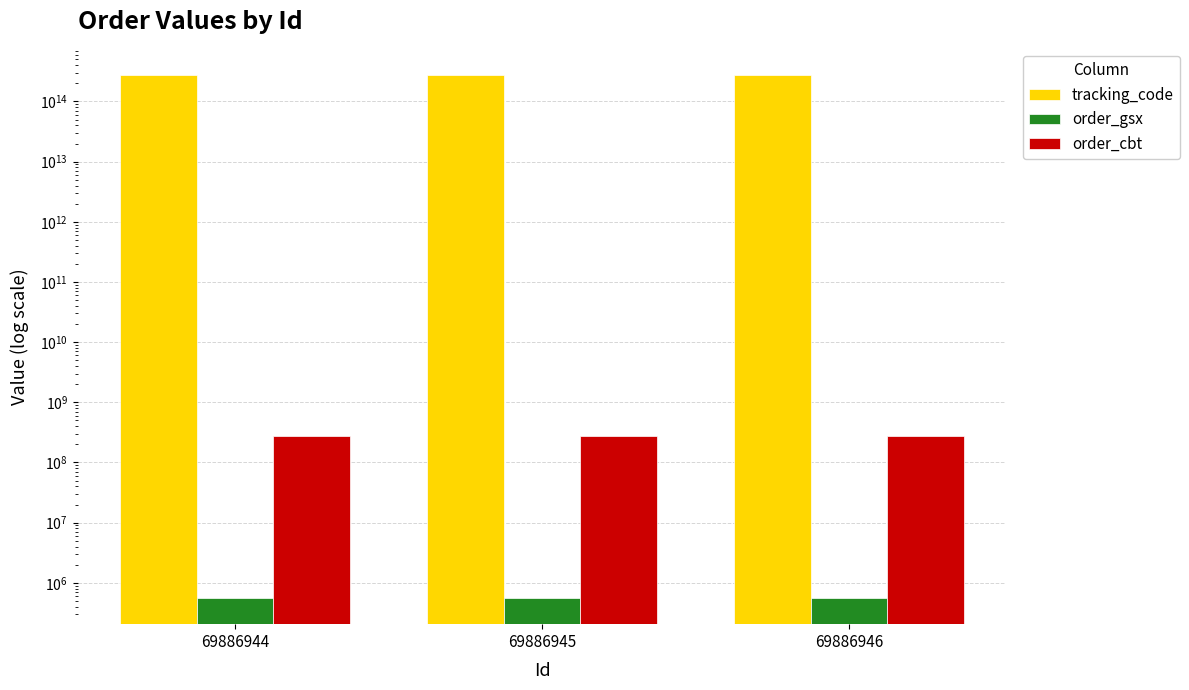

What is the total value across all series at 69886946?

279353392471467